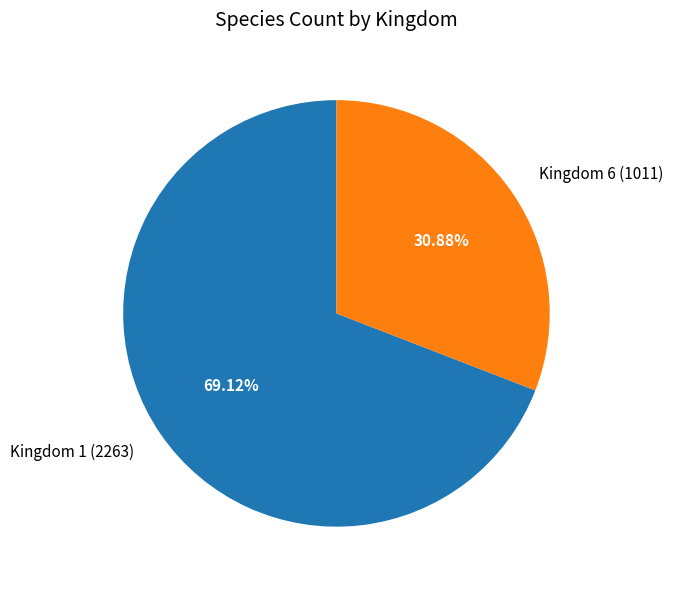

To the nearest percent, what is the average slice percentage?

50%